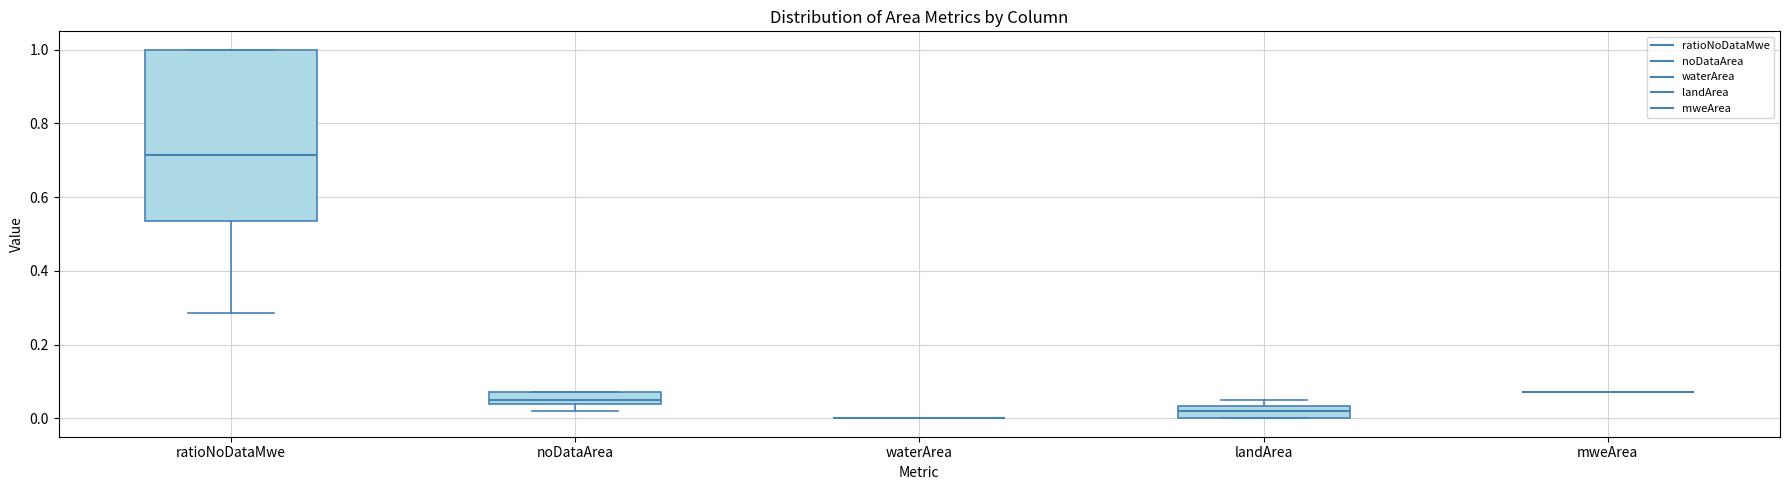

Reading left to right, transcribe this box plot: for each box, give where its median line is, the range the box spans, and where its two whiskers end, as read against the y-axis. The values are not printed on the chart, so give them approximately, as read against the axis.

ratioNoDataMwe: median 0.72, box 0.54 to 1.00, whiskers 0.28 to 1.00
noDataArea: median 0.06, box 0.04 to 0.08, whiskers 0.02 to 0.08
waterArea: box collapsed to a line at 0.00, whiskers 0.00 to 0.00
landArea: median 0.02, box 0.00 to 0.04, whiskers 0.00 to 0.06
mweArea: box collapsed to a line at 0.08, whiskers 0.08 to 0.08